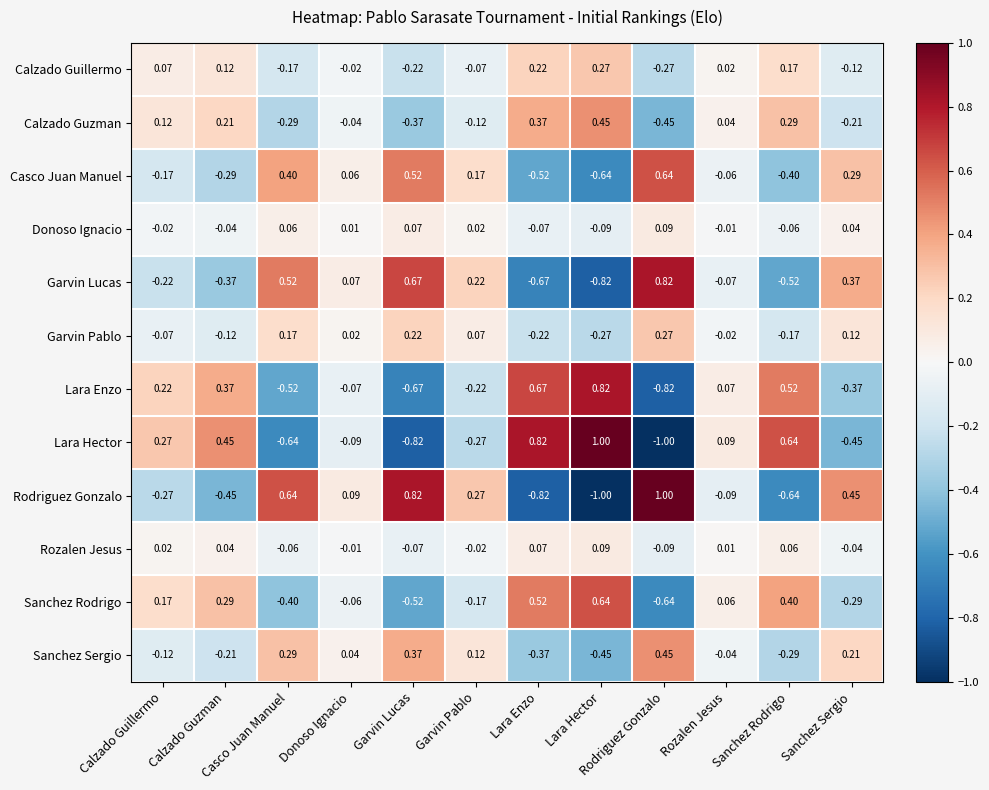

Which category has the lowest value in the Lara Hector series?

Rodriguez Gonzalo